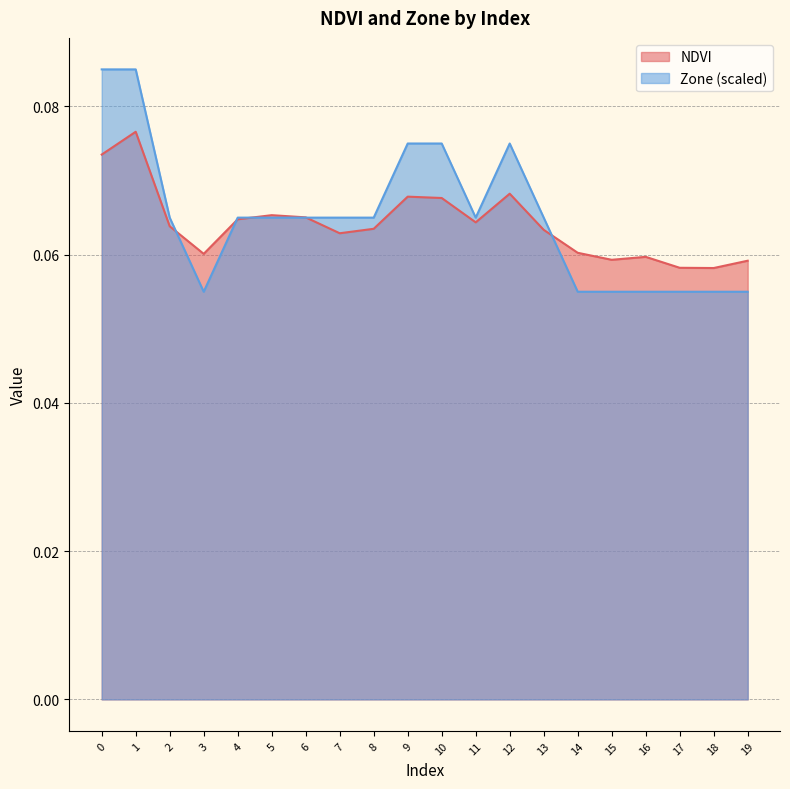

Between 5 and 11, which series saw the biggest shift?

NDVI